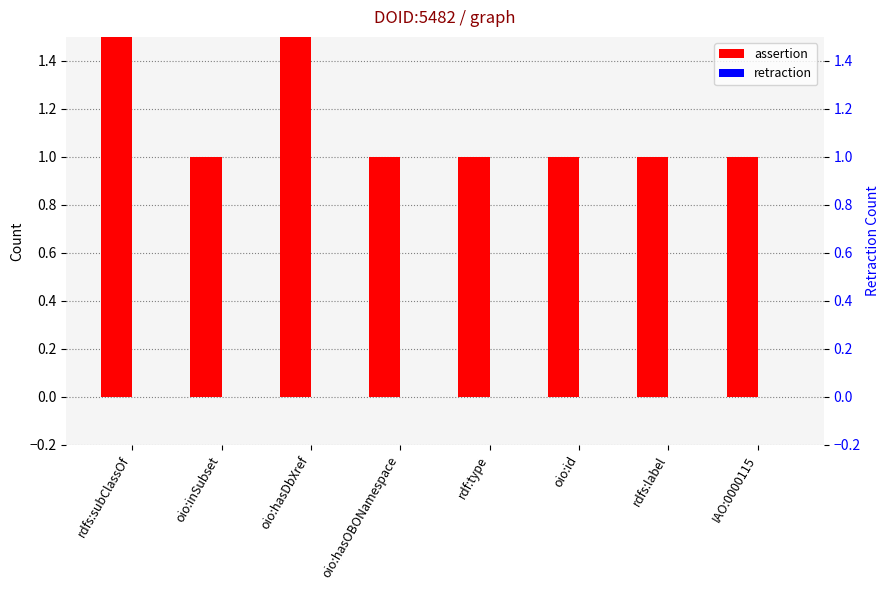

What are all the series names shown in the legend?

assertion, retraction